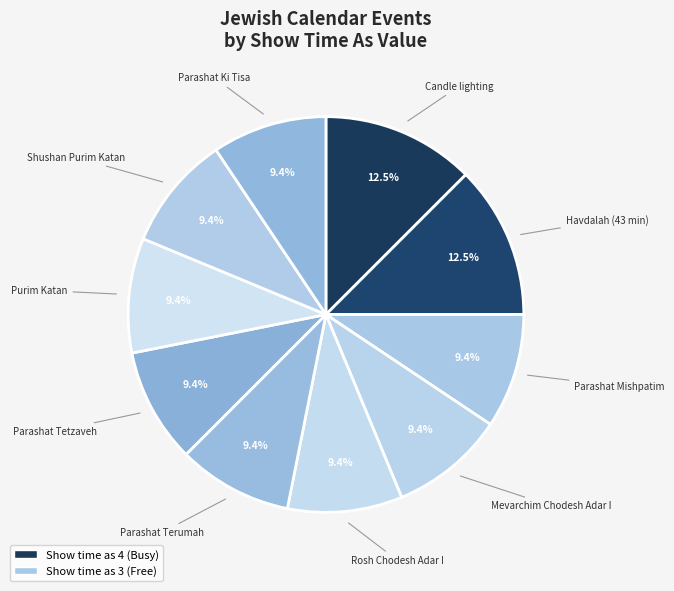

Count the number of slices in the pie.

10